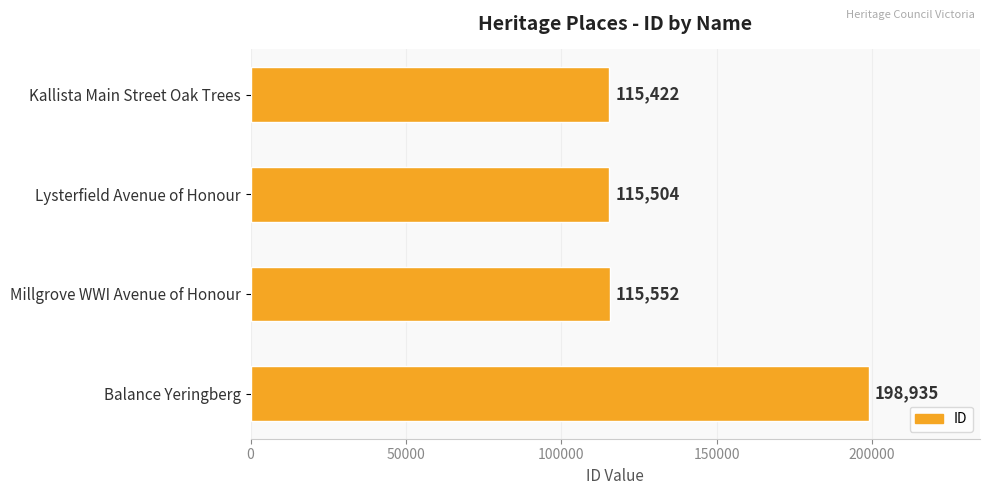

Is it true that the value at Lysterfield Avenue of Honour is 115504?

True